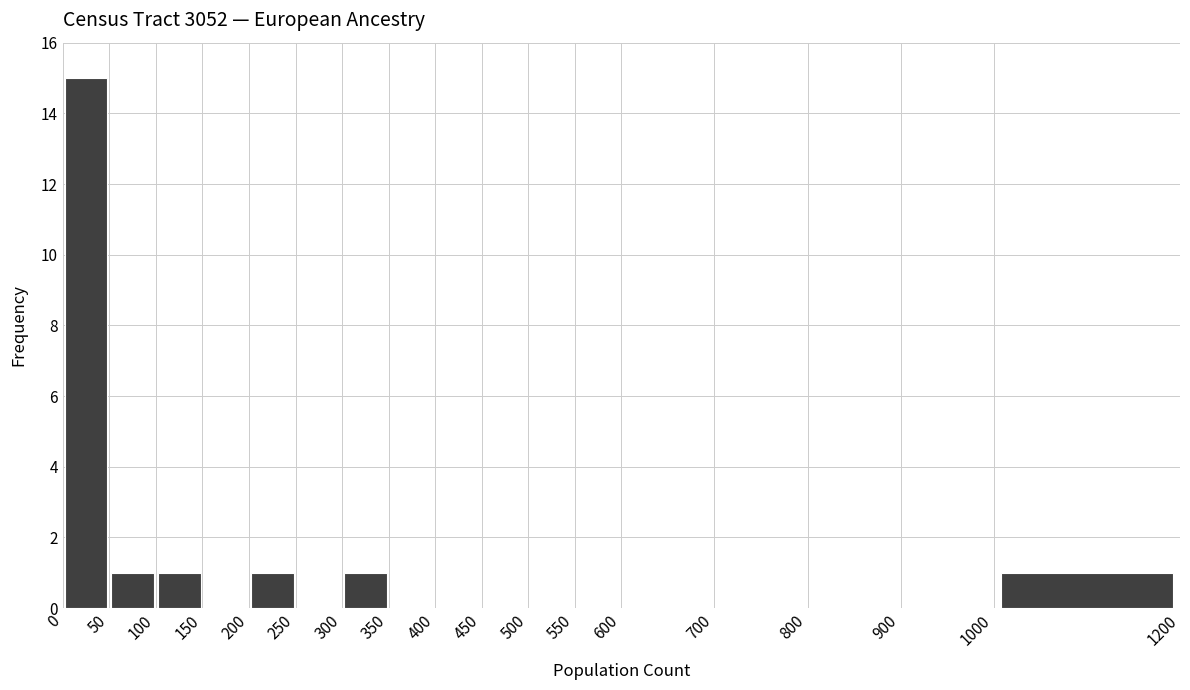

Which range on the x-axis has the tallest bar?

0 to 50